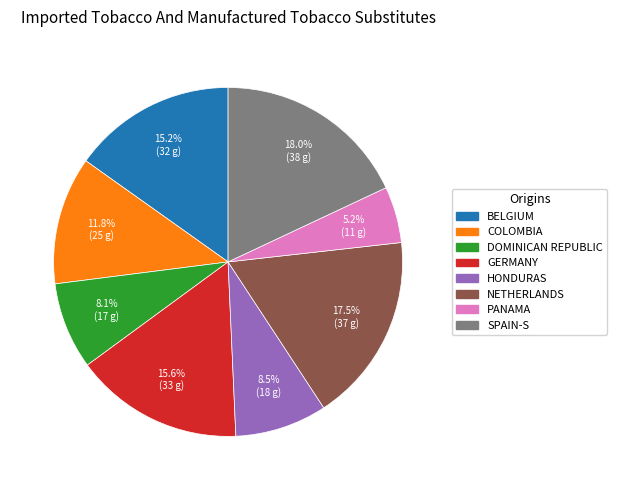

What is the smallest slice in the pie chart?

PANAMA